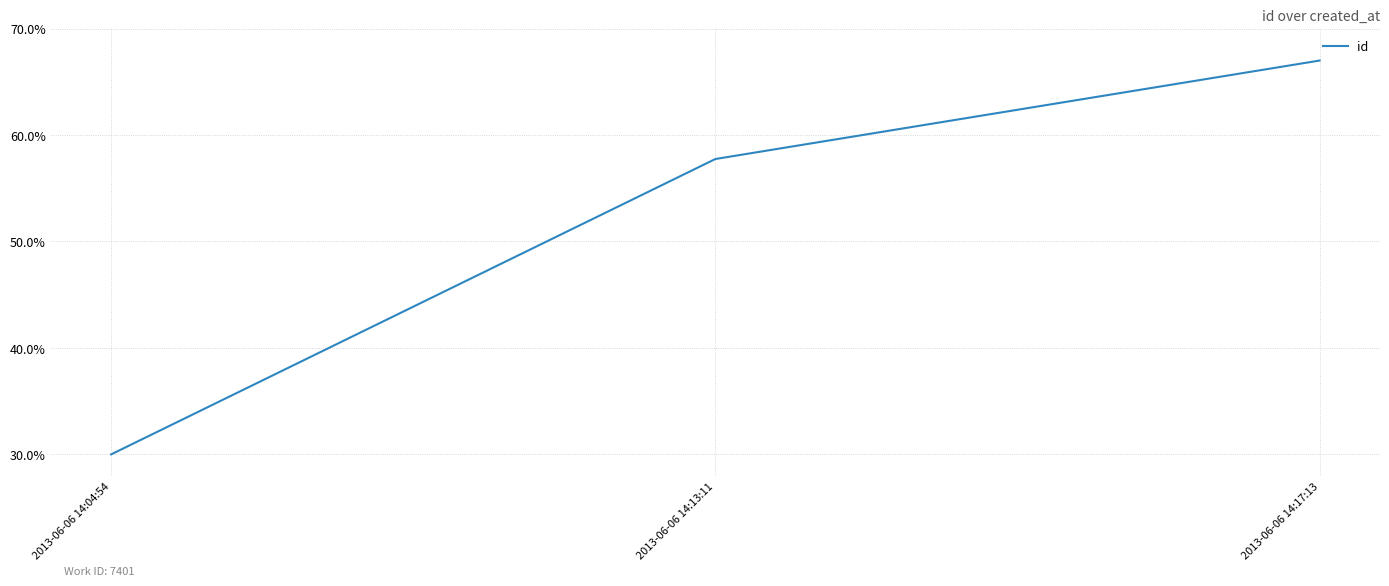

Is this an area chart (filled region under the line)?

No